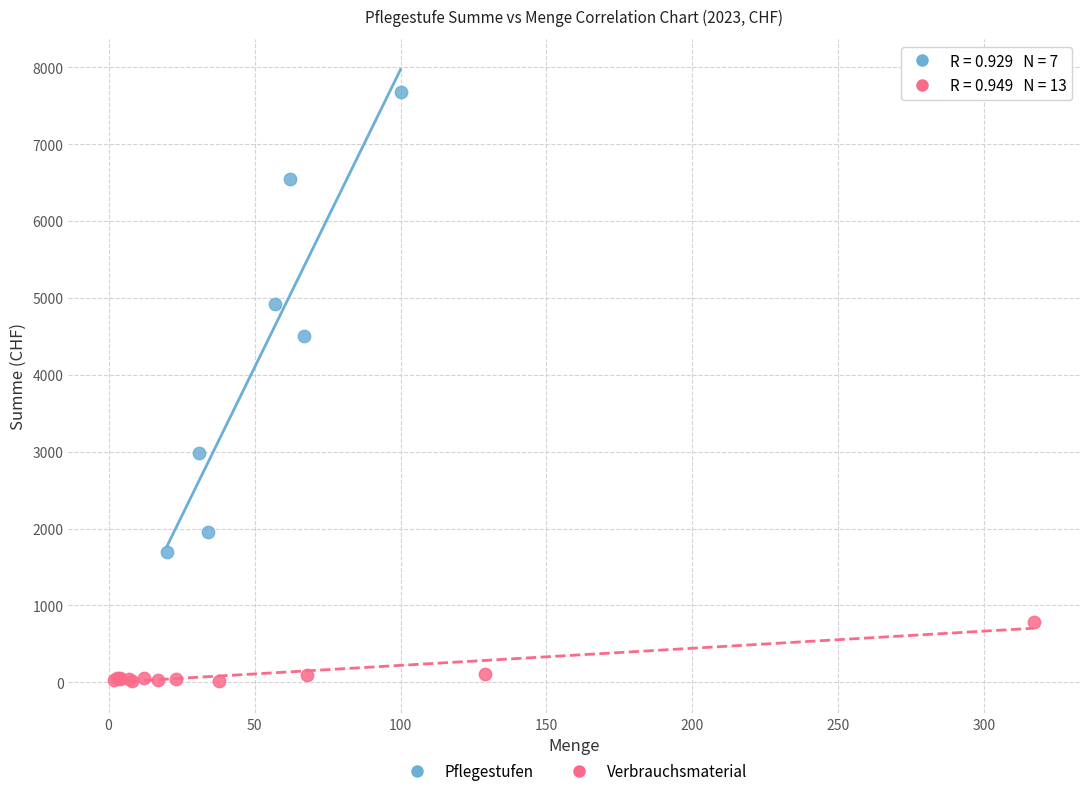

Which series has the largest Y range (max minus min)?

Pflegestufen